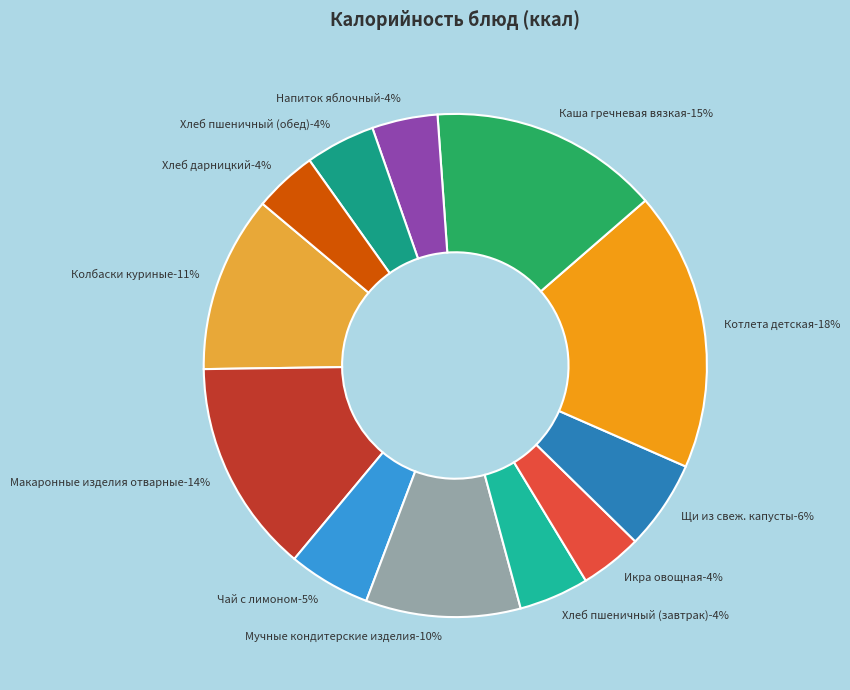

Combined, what portion of the pie is Хлеб пшеничный (обед) and Напиток яблочный?

8.7%